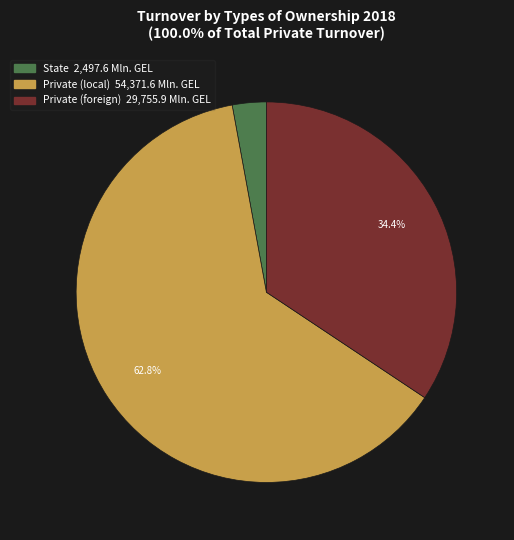

Rank the categories by value from highest to lowest.

Private (local), Private (foreign), State